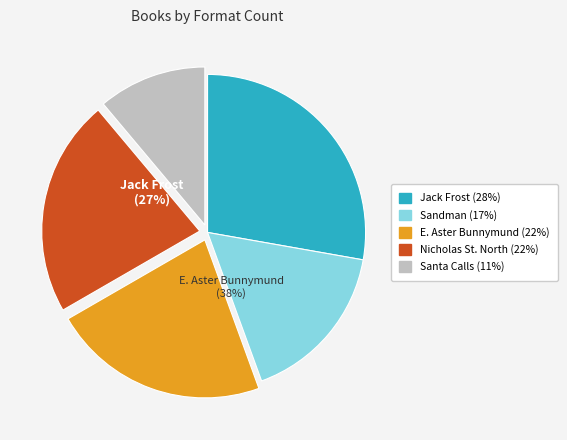

How many slices are in this pie chart?

5